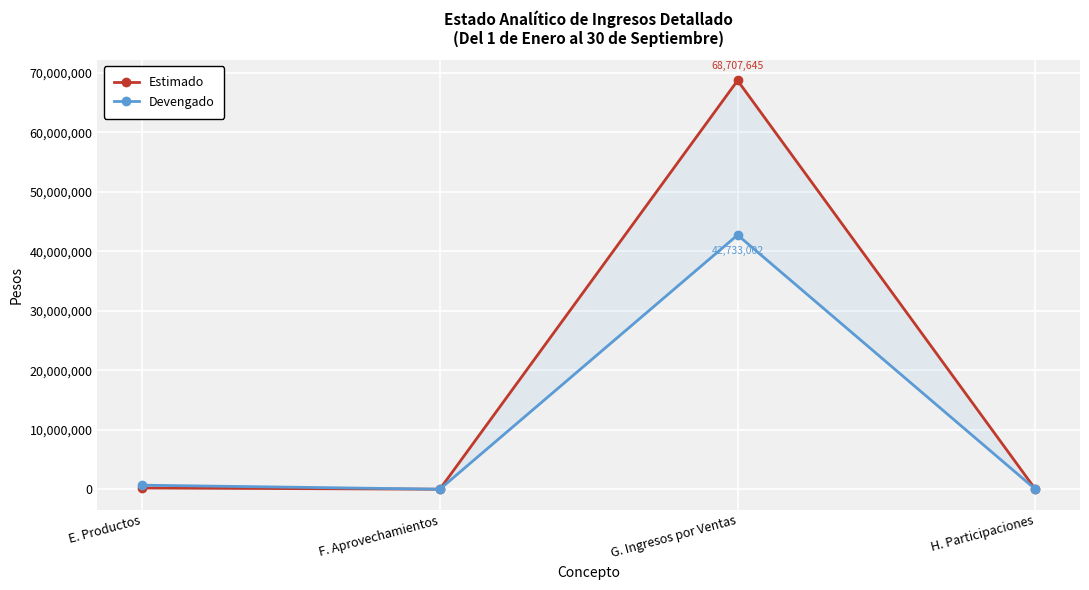

True or false: Estimado has more than 2 interior local peaks.

False